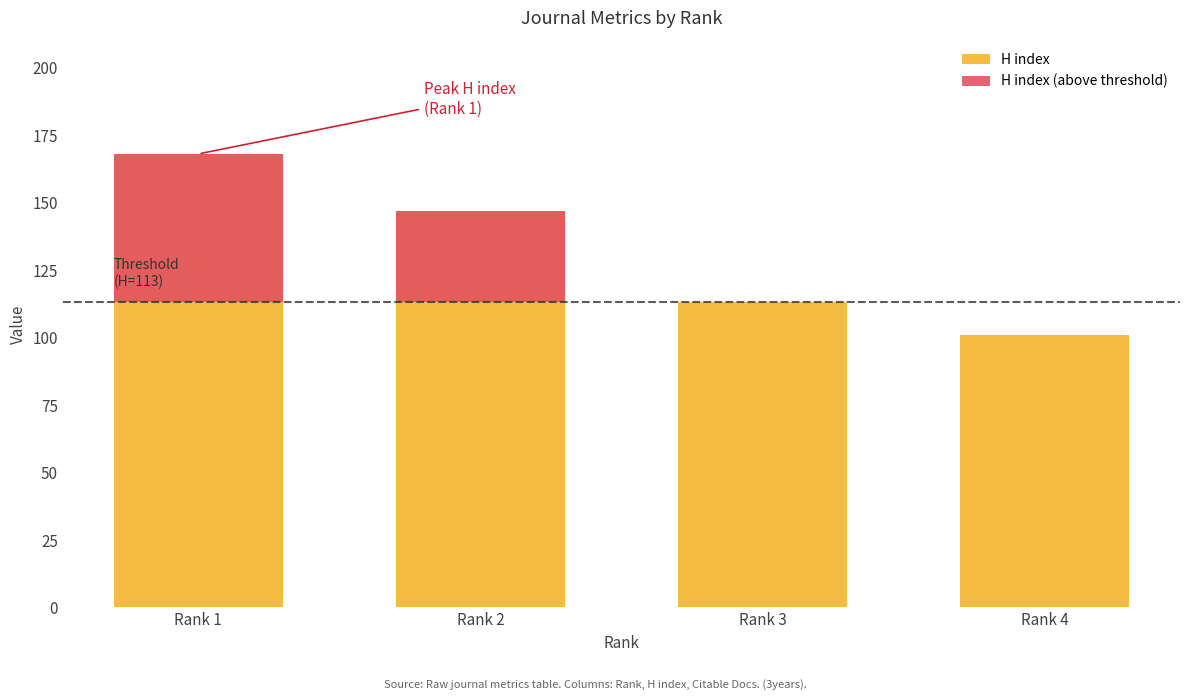

True or false: H index has a value of 151 at Rank 4.

False